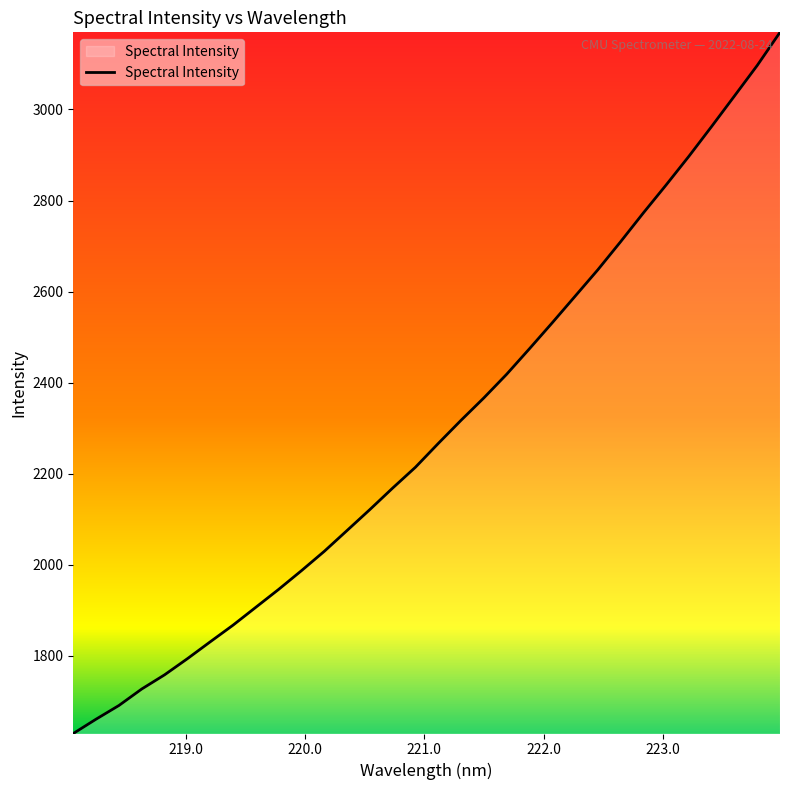

What is the difference between the maximum and minimum values?

1540.1